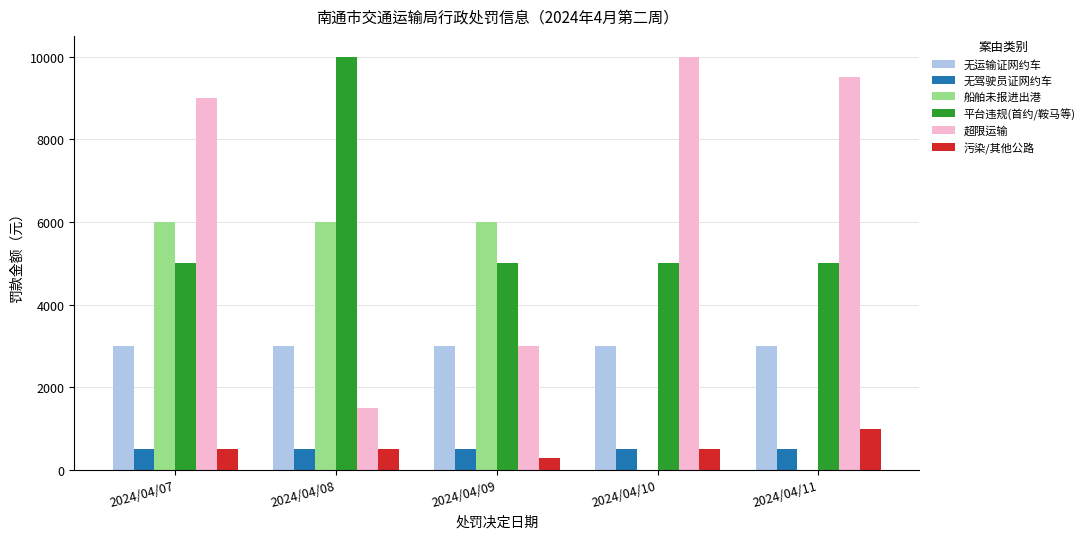

What is the average value of the 船舶未报进出港 series?

3600